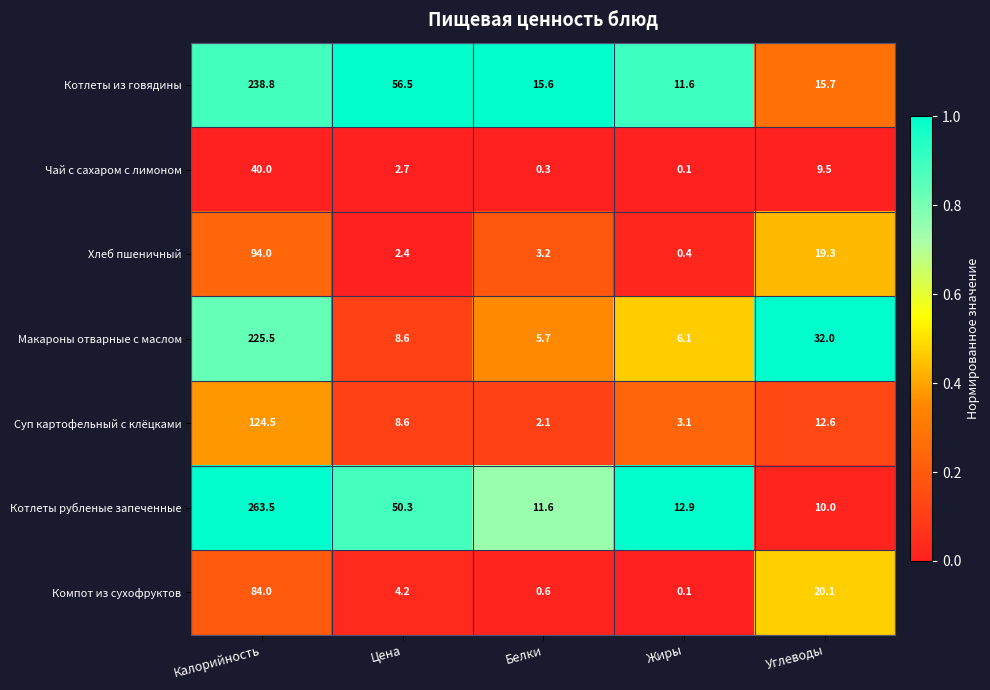

What is the difference between the maximum and second lowest values in the Суп картофельный с клёцками series?

121.4